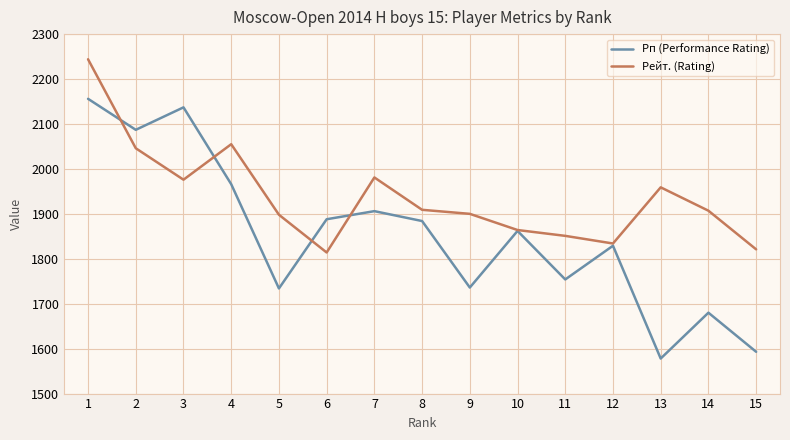

What is the average value of the Рейт. (Rating) series?

1937